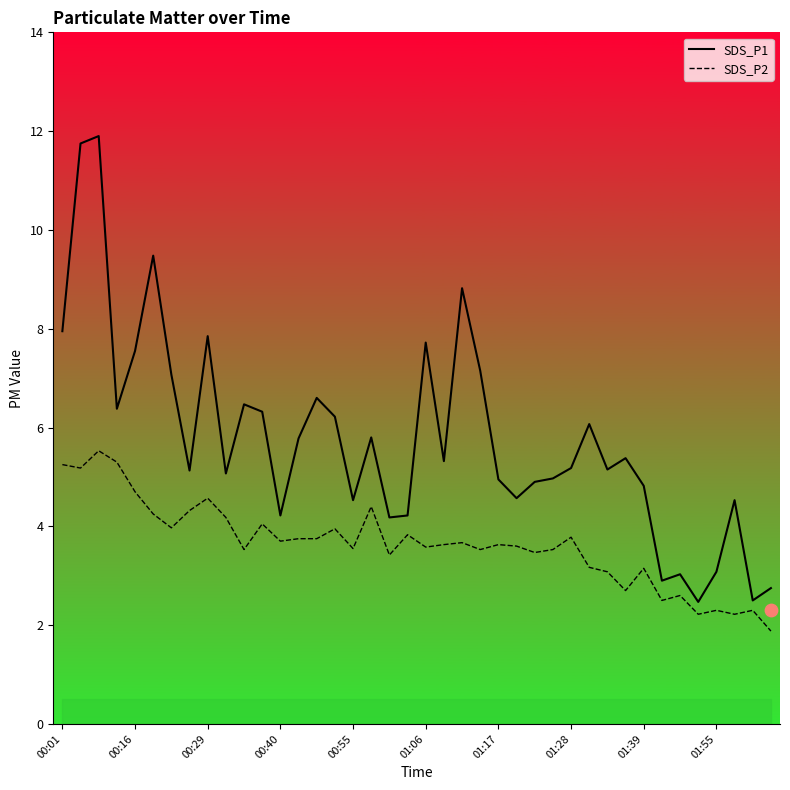

What are all the series names shown in the legend?

SDS_P1, SDS_P2